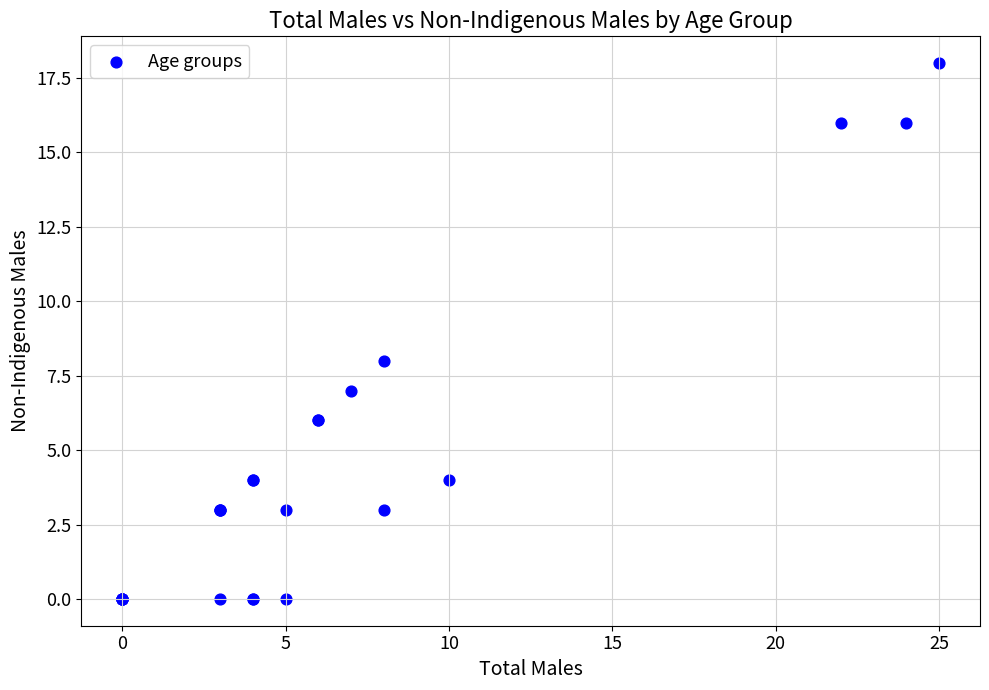

What Y value in the scatter plot is closest to 9?

8